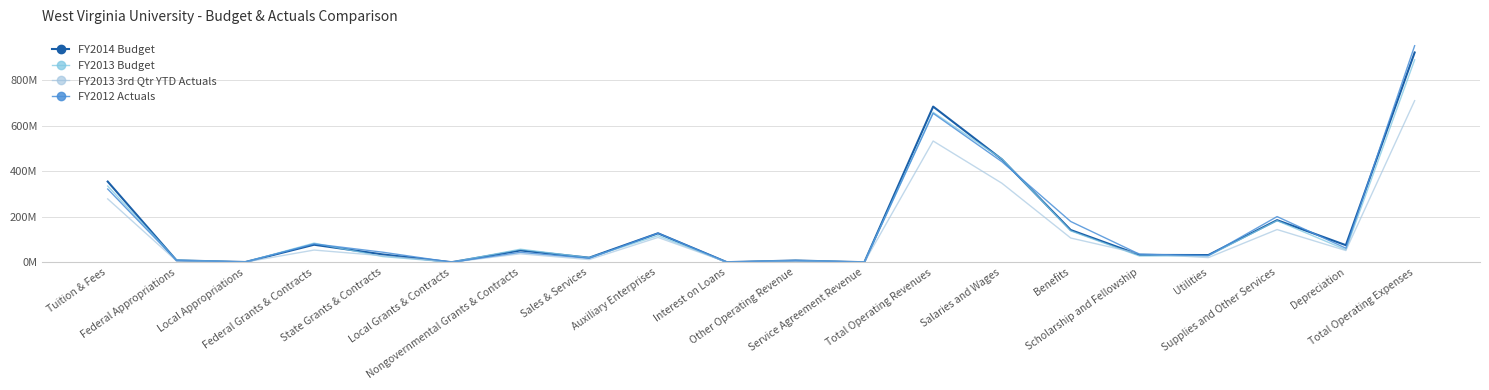

Is this an area chart (filled region under the line)?

No